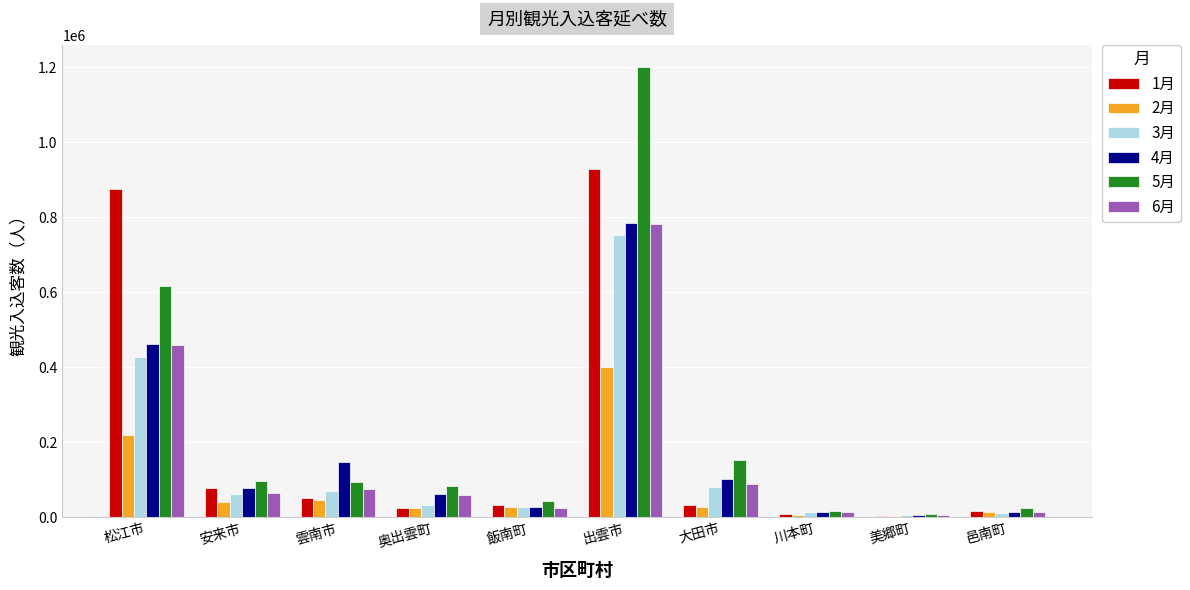

The 2月 series shows 39755 at 安来市. True or false?

True